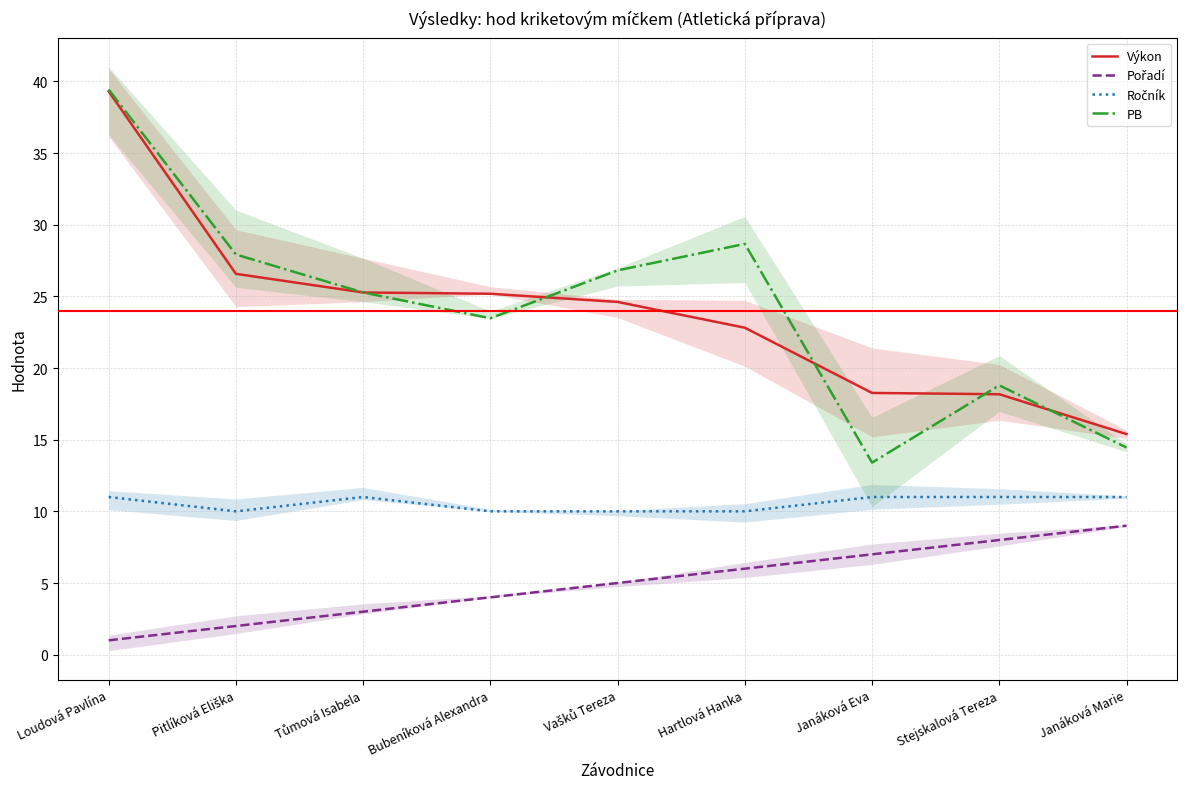

True or false: Ročník has a value of 15.0 at Bubeníková Alexandra.

False